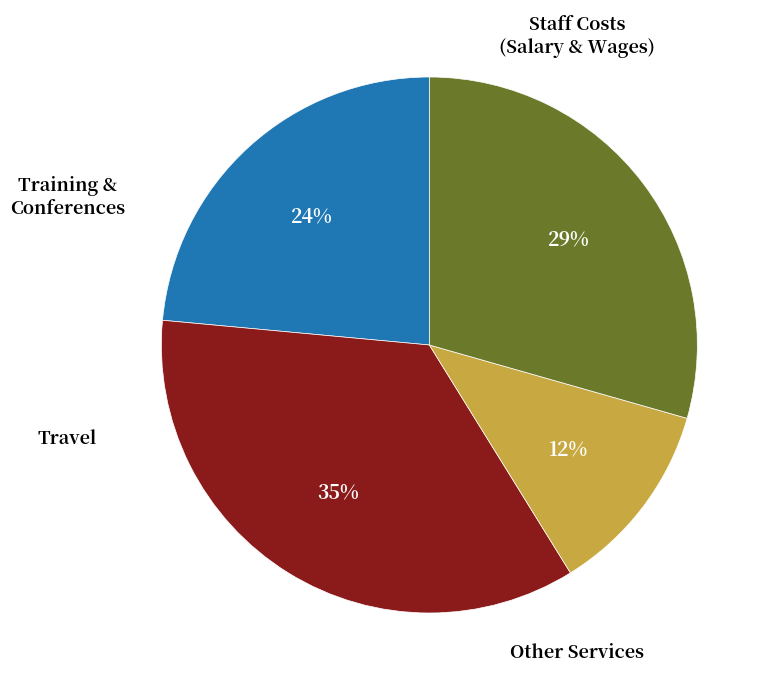

Is there any slice that represents more than half of the pie?

No